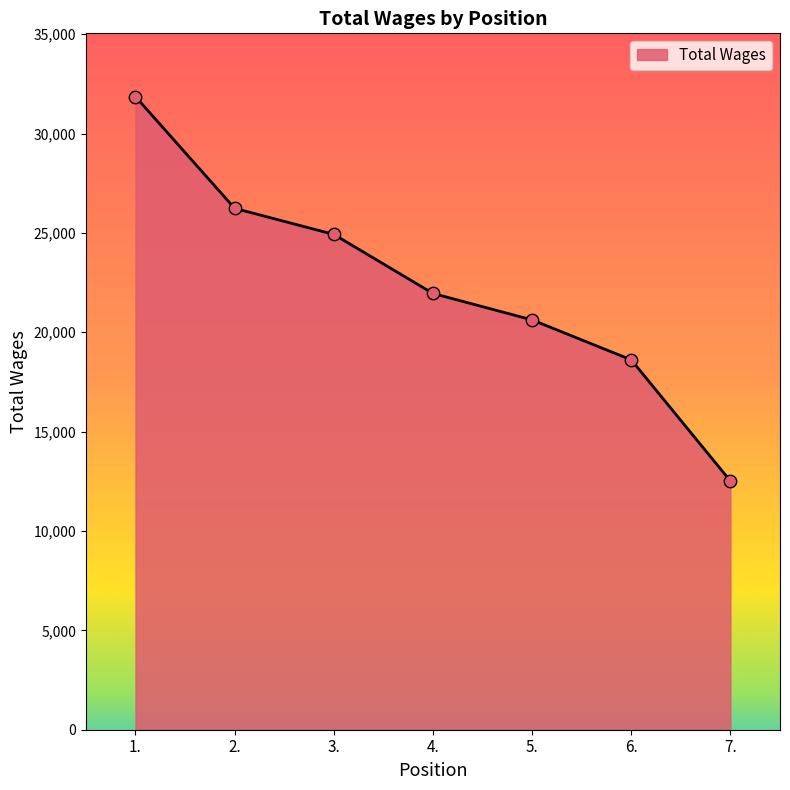

What is the change in value from 2. to 7.?

-13722